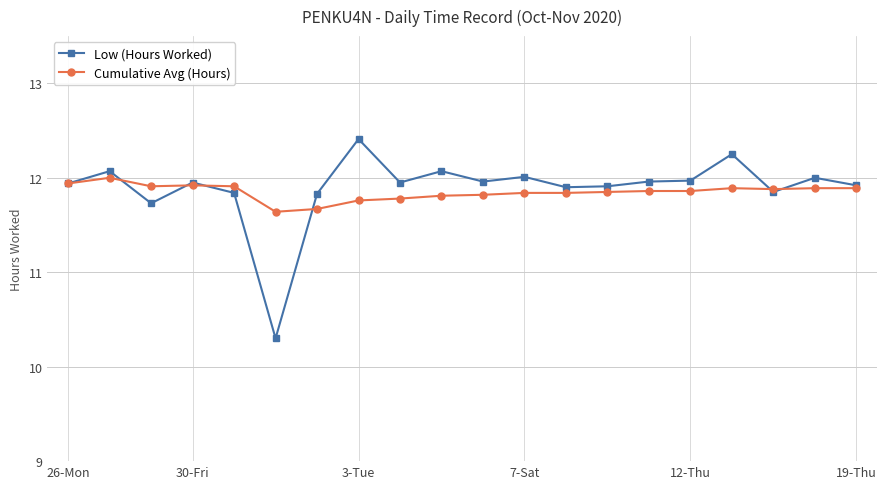

What is the maximum value shown in the chart?

12.4